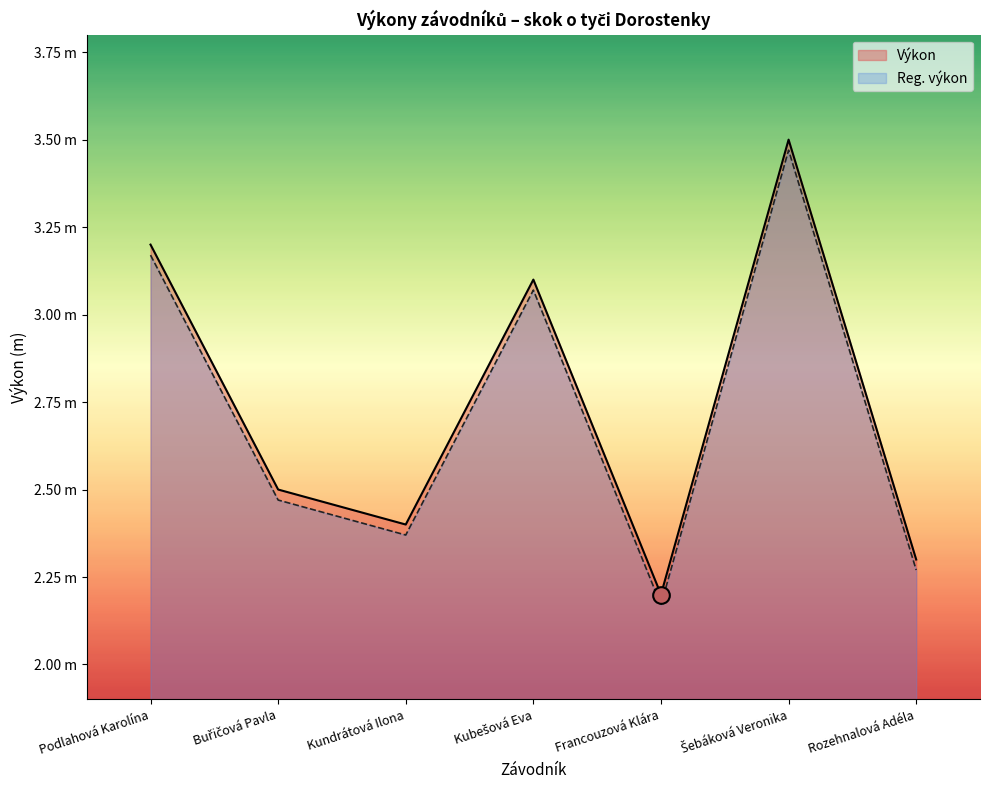

Rank the series at Kundrátová Ilona from highest to lowest value.

Výkon, Reg. výkon